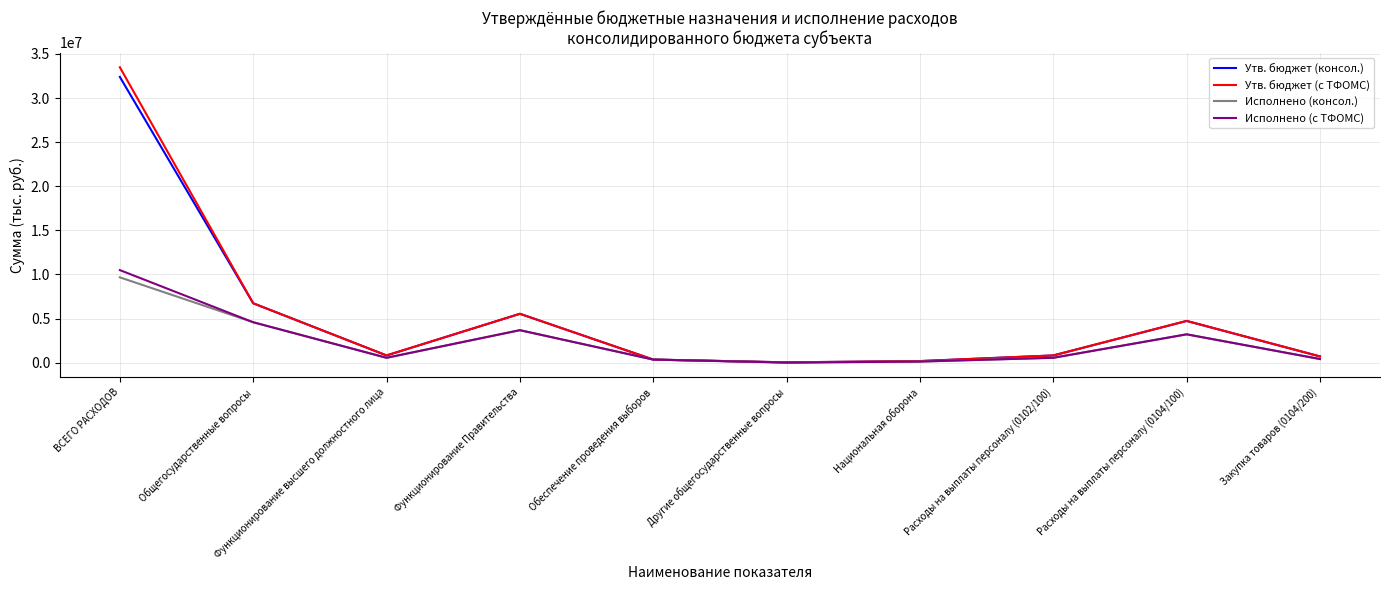

Count the number of categories in the chart.

10